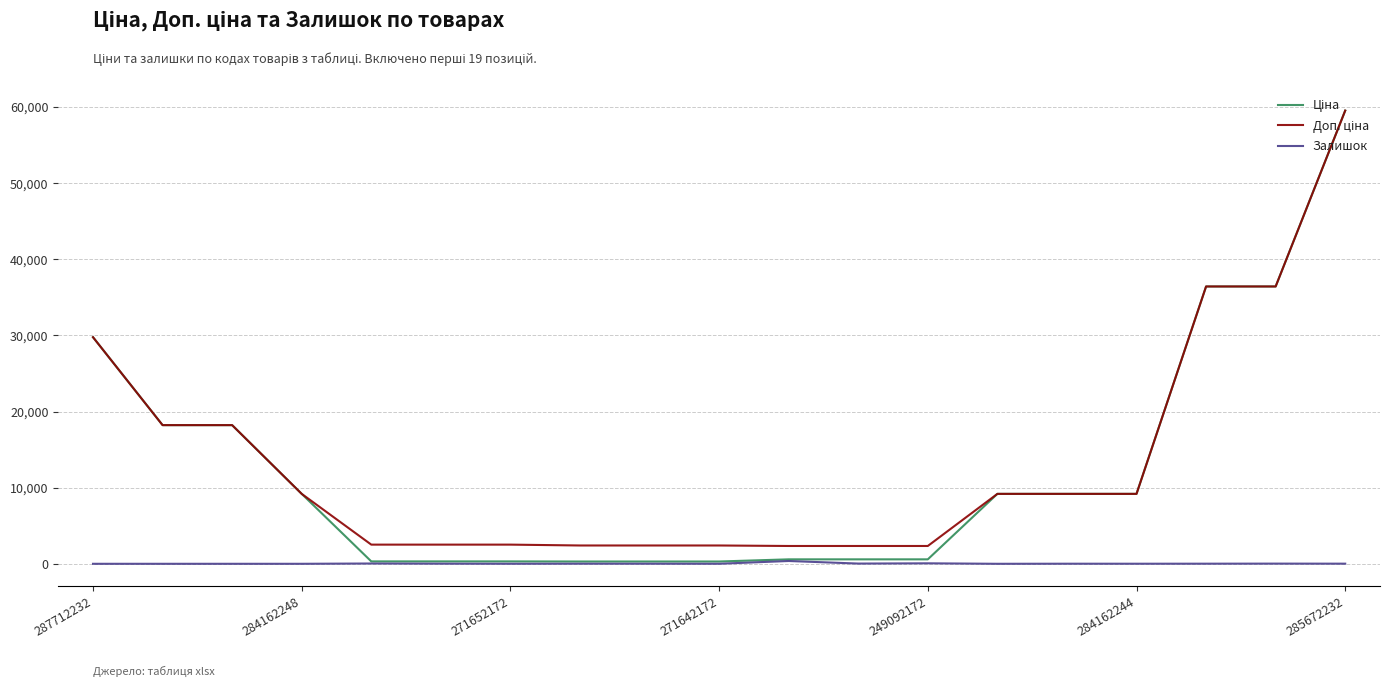

What is the maximum value shown in the chart?

59523.0